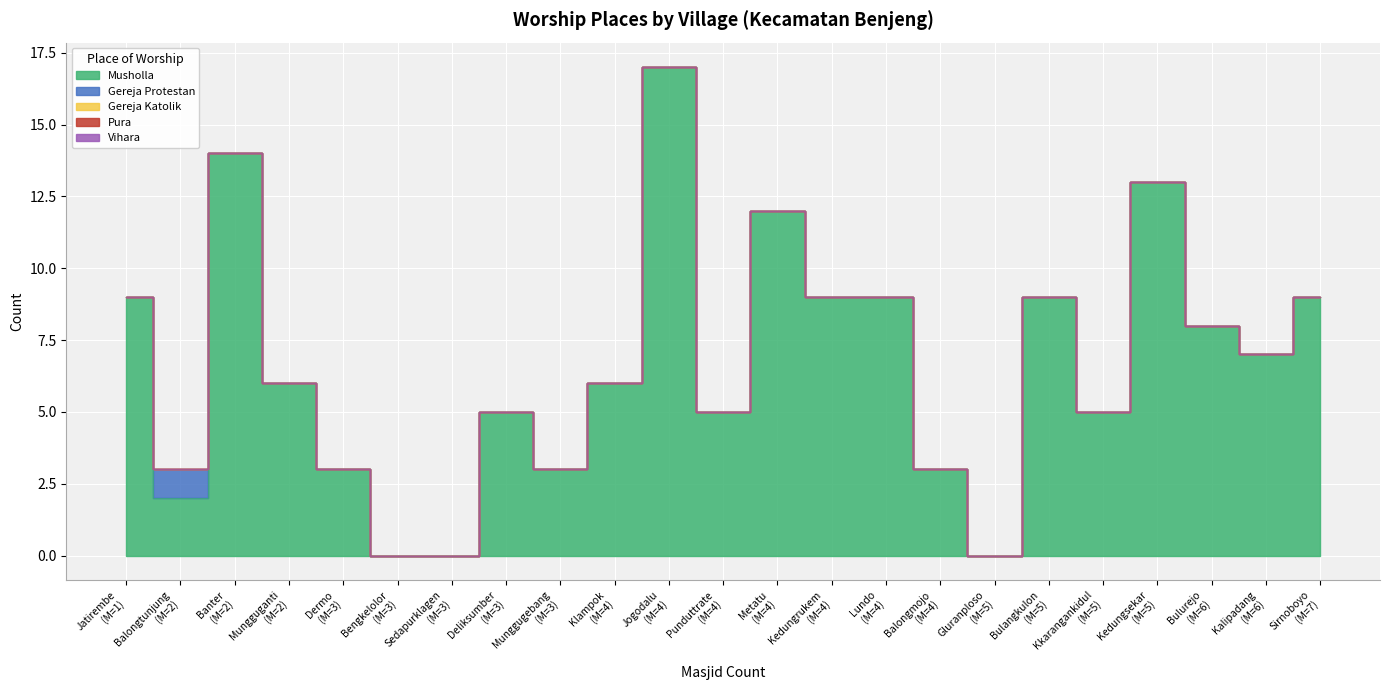

Which series changed the most between Bengkelolor and Jogodalu?

Musholla